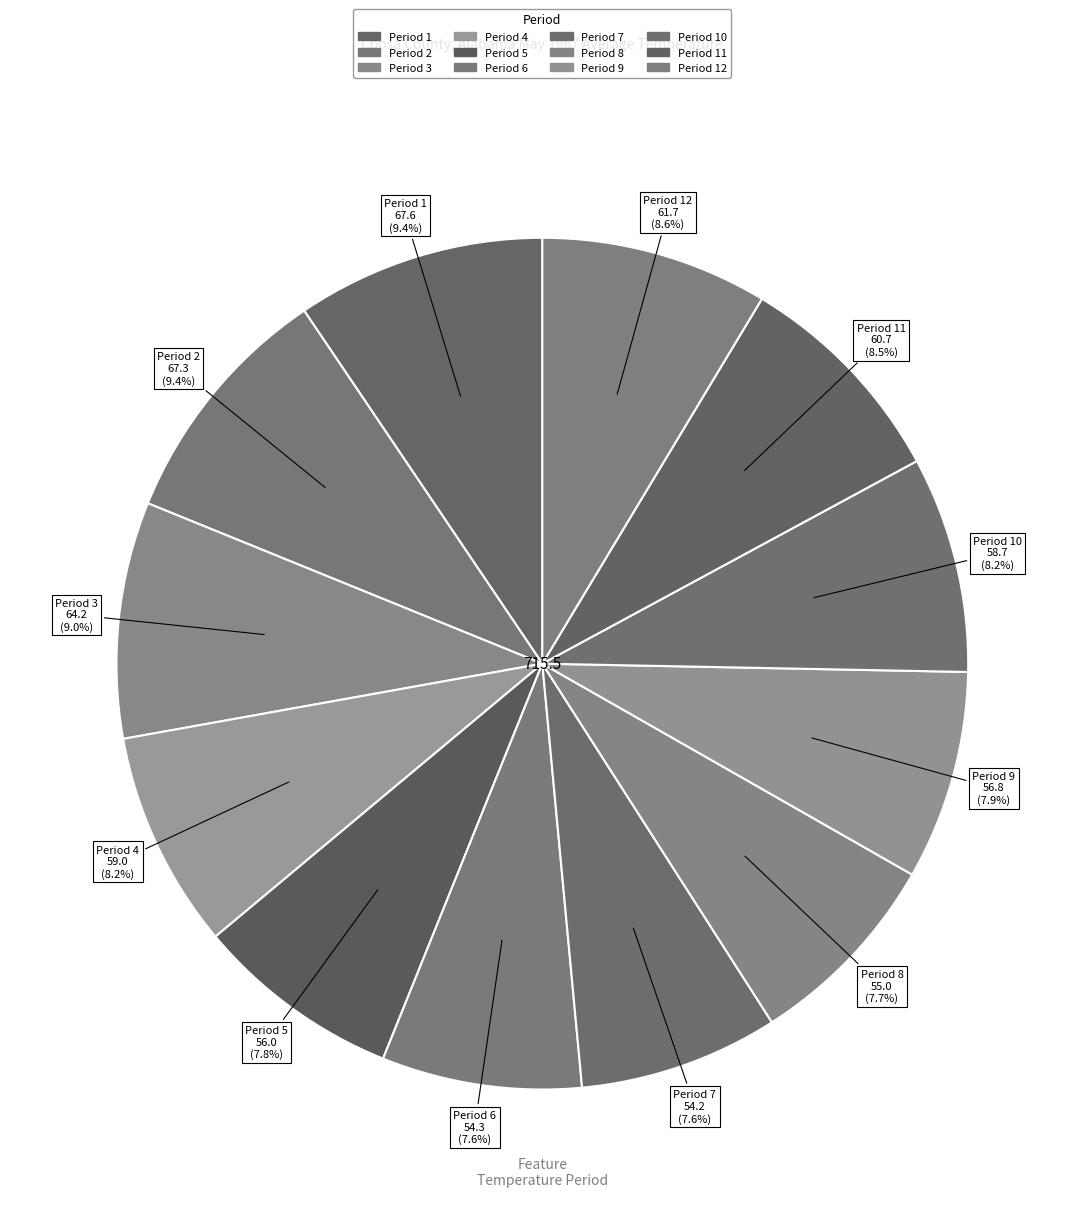

Is there any slice that represents more than half of the pie?

No